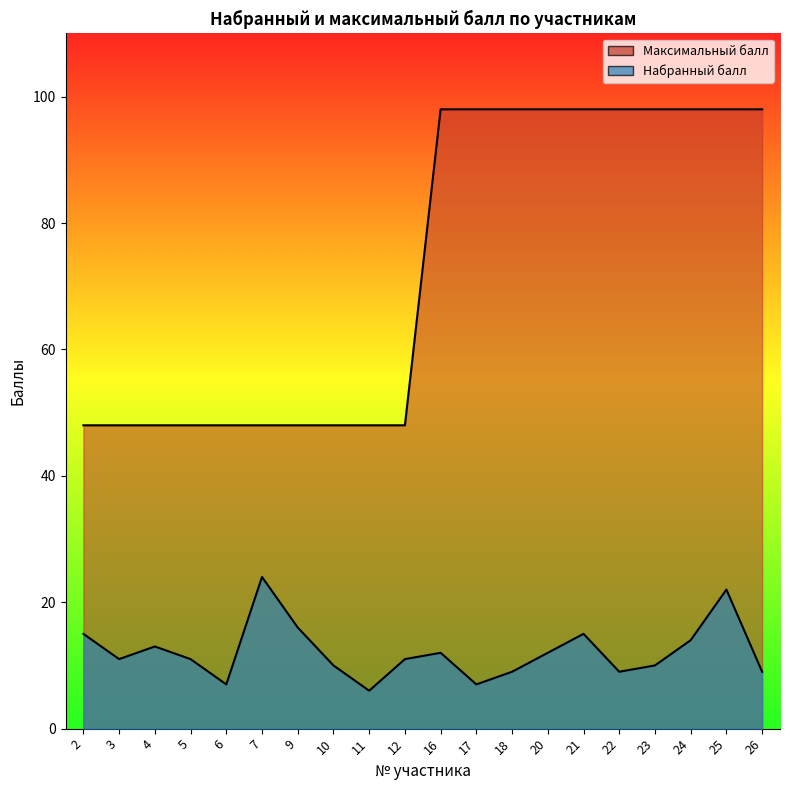

Count the Максимальный балл values in the range 48 to 98.

20